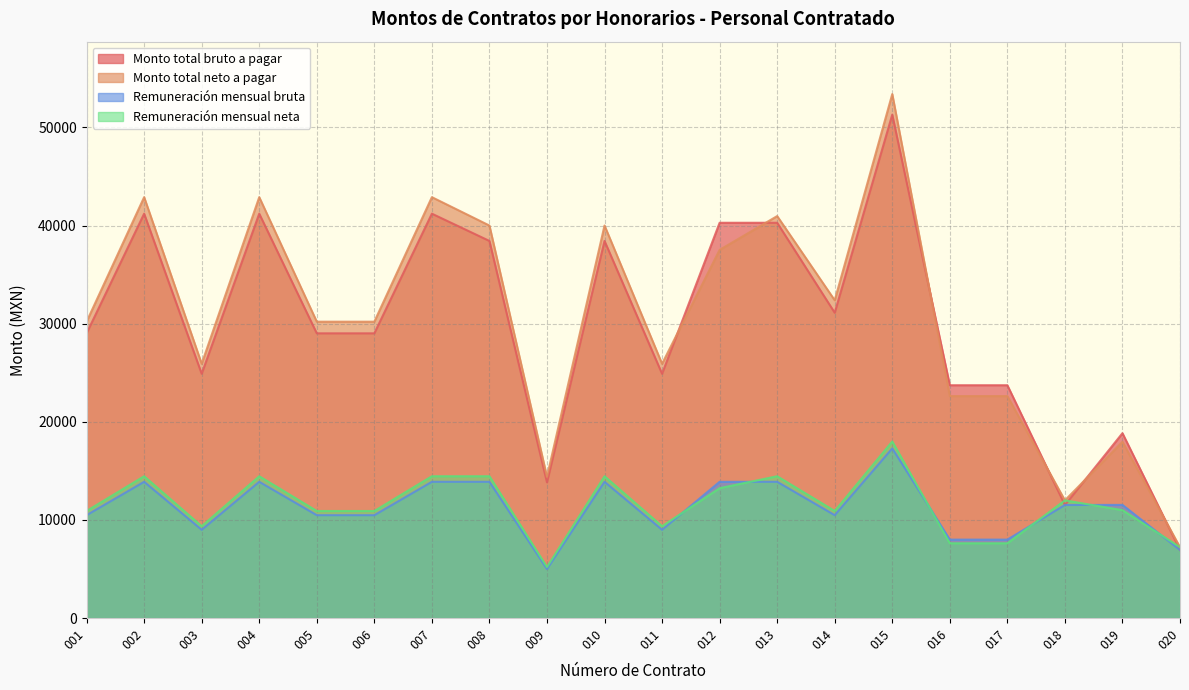

Reading left to right, list all the values displayed in this chart.

Monto total bruto a pagar: 29021.0	41212.9	24900.0	41212.9	29021.0	29021.0	41212.9	38434.5	13833.3	38434.5	24900.0	40286.8	40286.8	31118.9	51305.1	23733.3	23733.3	11529.2	18846.2	6946.0
Monto total neto a pagar: 30206.0	42895.8	25916.8	42895.8	30206.0	30206.0	42895.8	40003.9	14398.2	40003.9	25916.8	37523.8	40967.9	32389.6	53400.0	22625.8	22625.8	12000.0	17966.7	7229.6
Remuneración mensual bruta: 10489.5	13892.0	9000.0	13892.0	10489.5	10489.5	13892.0	13892.0	5000.0	13892.0	9000.0	13892.0	13892.0	10489.5	17293.8	8000.0	8000.0	11529.2	11538.5	6946.0
Remuneración mensual neta: 10917.8	14459.2	9367.5	14459.2	10917.8	10917.8	14459.2	14459.2	5204.2	14459.2	9367.5	13243.7	14459.2	10917.8	18000.0	7626.7	7626.7	12000.0	11000.0	7229.6